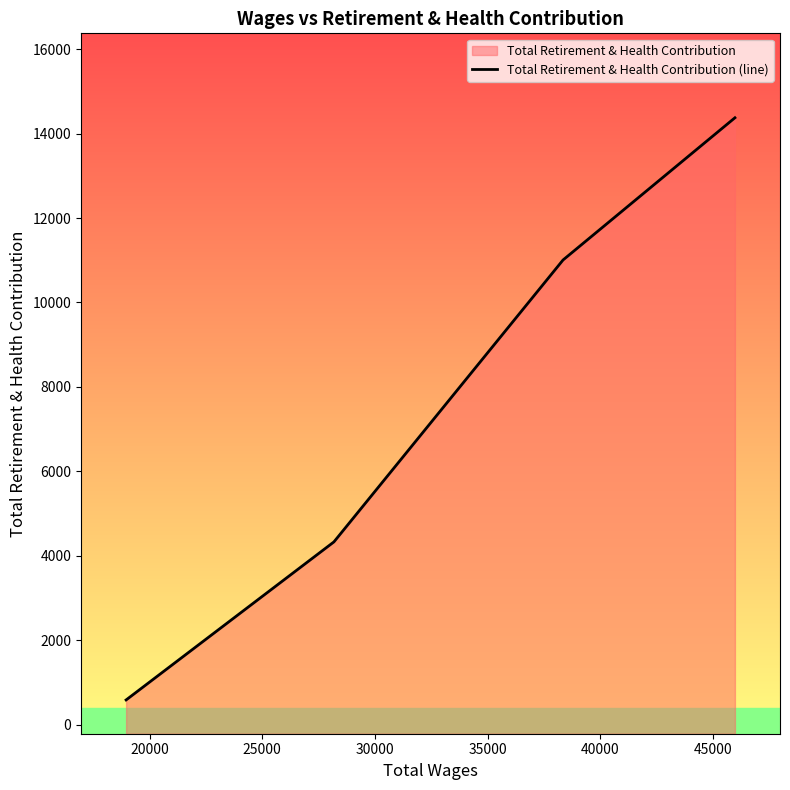

The value at 30000 is 22771. True or false?

False